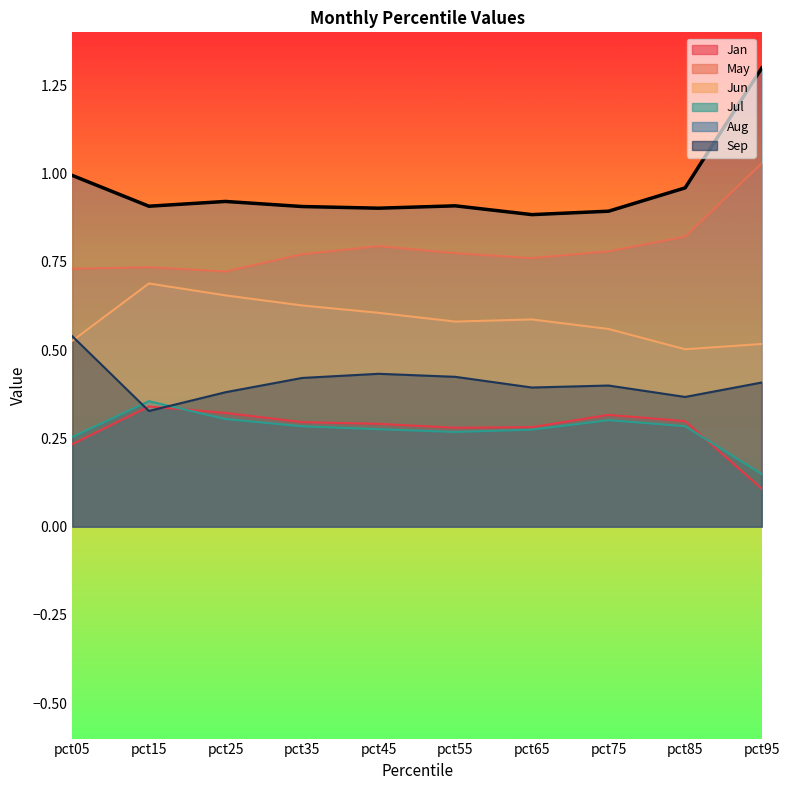

What is the spread (max minus min) of values at pct25?

0.6